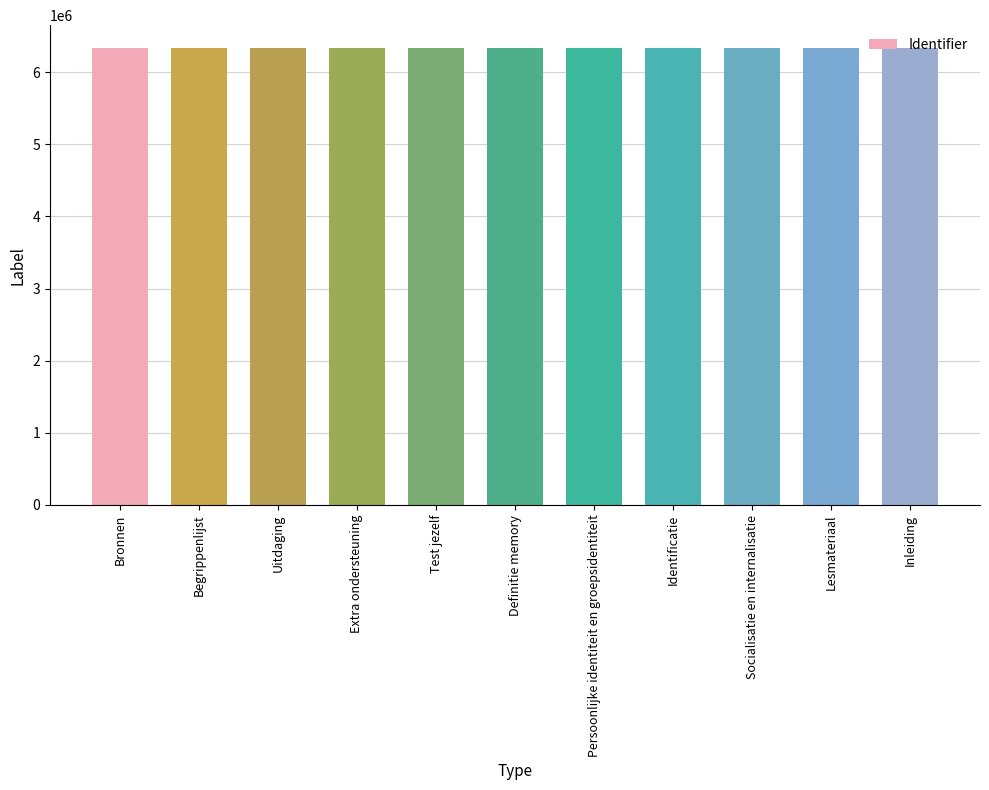

What is the greatest value displayed?

6333000